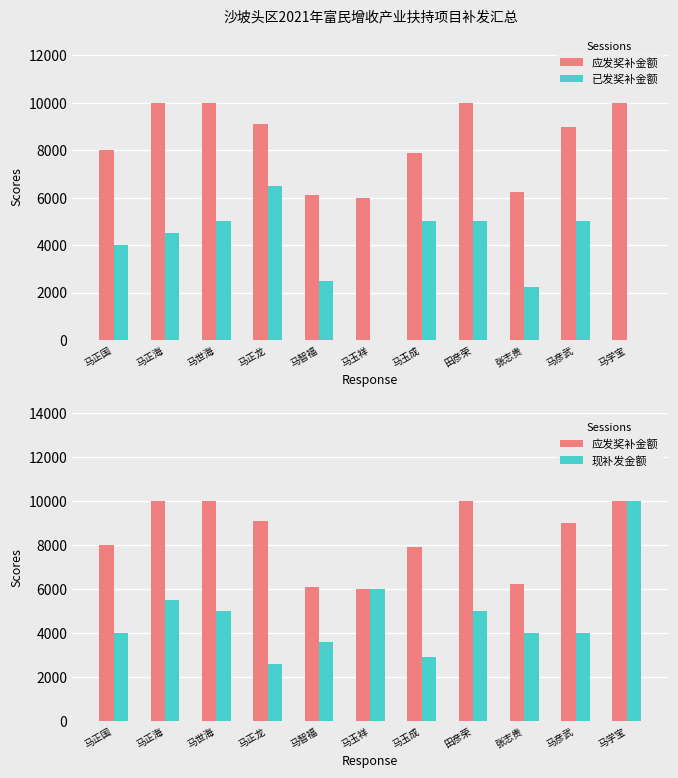

True or false: 应发奖补金额 has a value of 6250 at 张志贵.

True